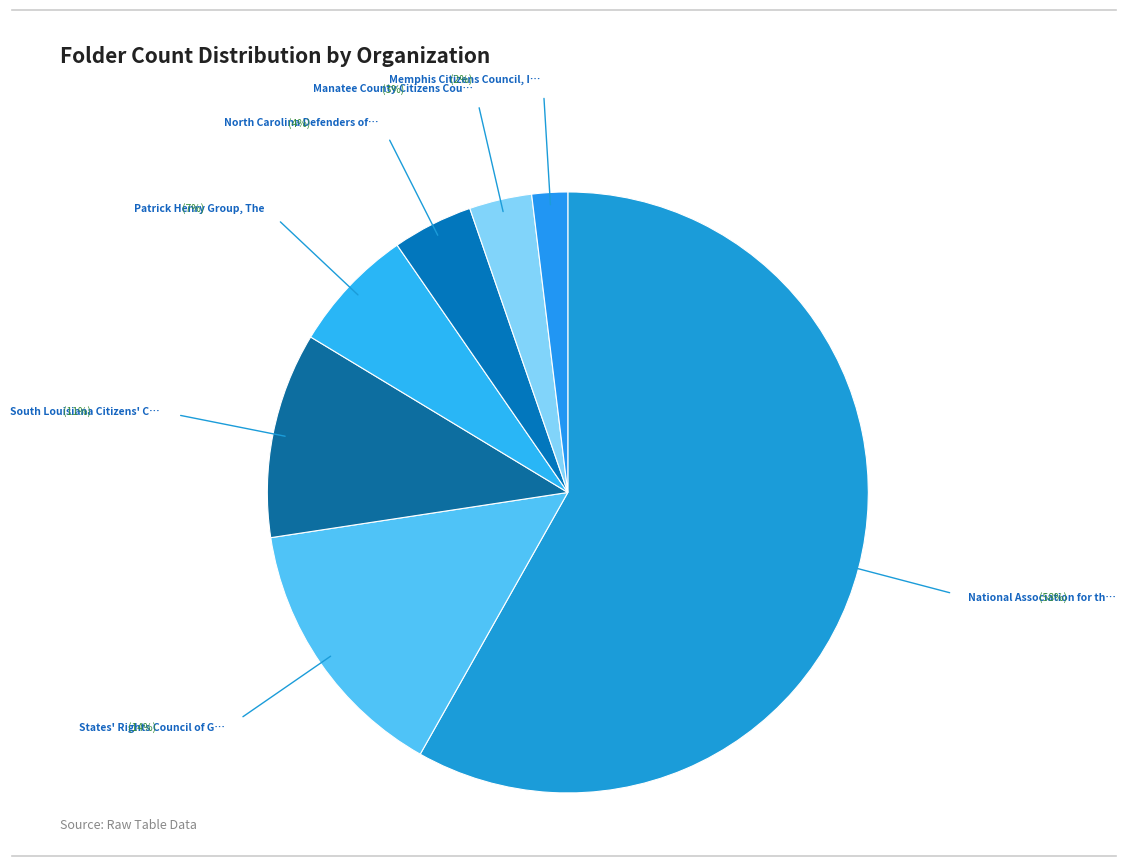

How many slices are in this pie chart?

7